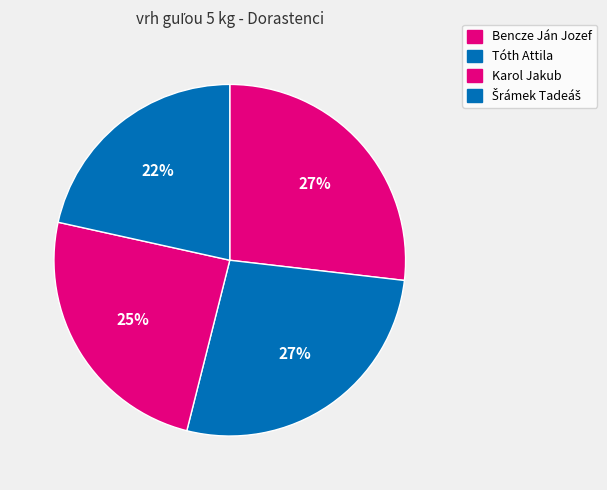

Which slice is the smallest?

Šrámek Tadeáš